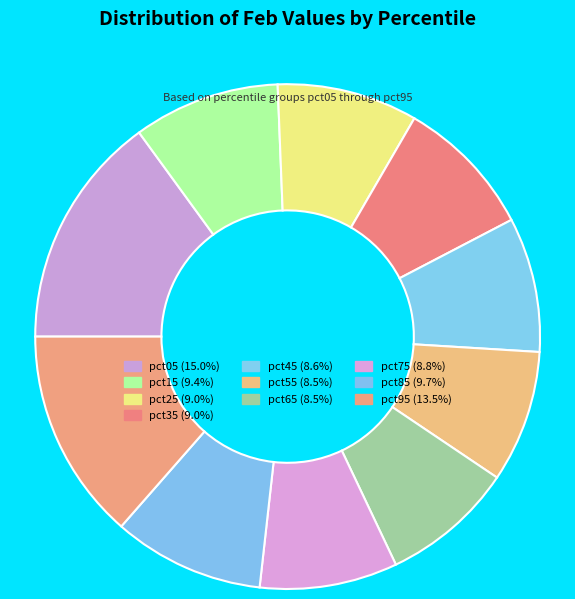

The pct65 slice represents 14% of the pie. True or false?

False